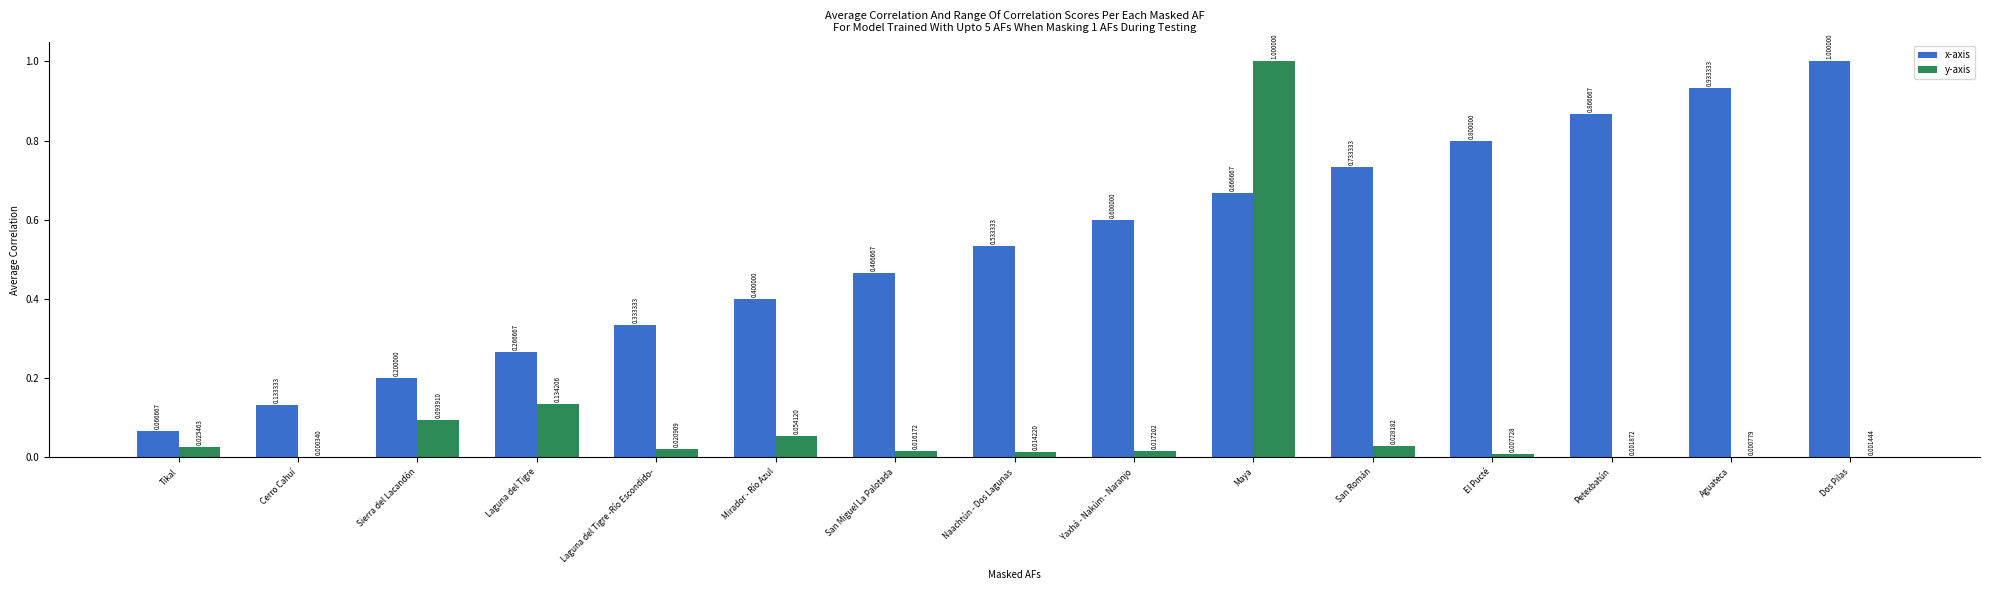

What is the sum of all y-axis values?

1.4